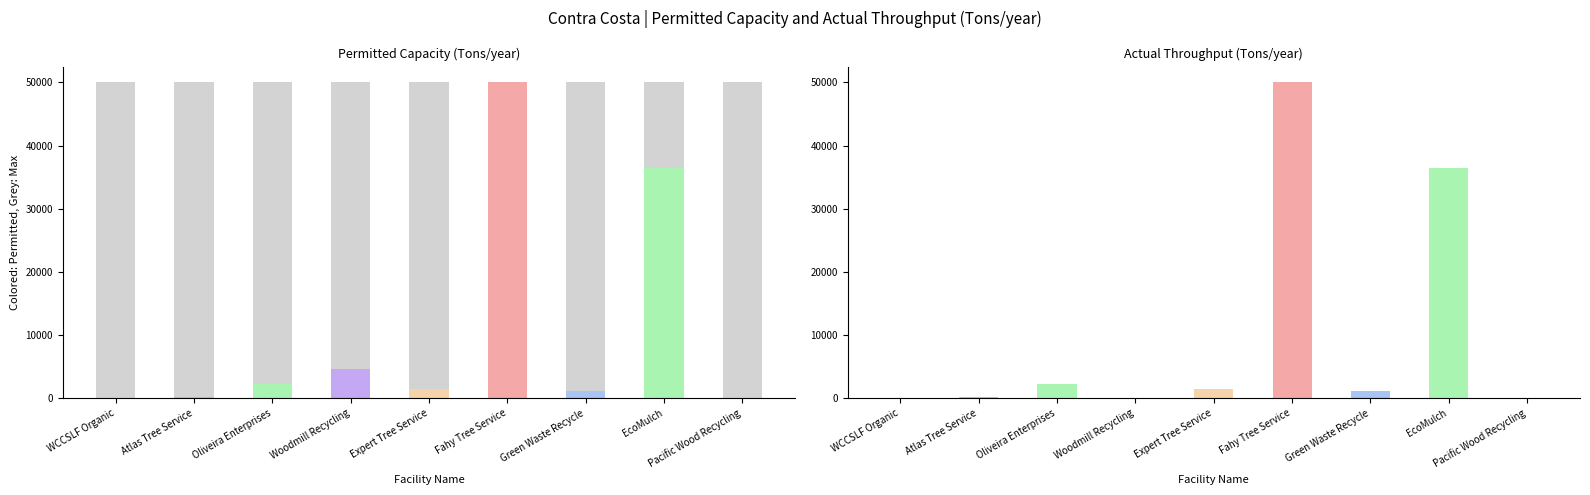

Rank the series by their maximum value, from lowest to highest.

Permitted Capacity (Tons/year), Actual Throughput (Tons/year)